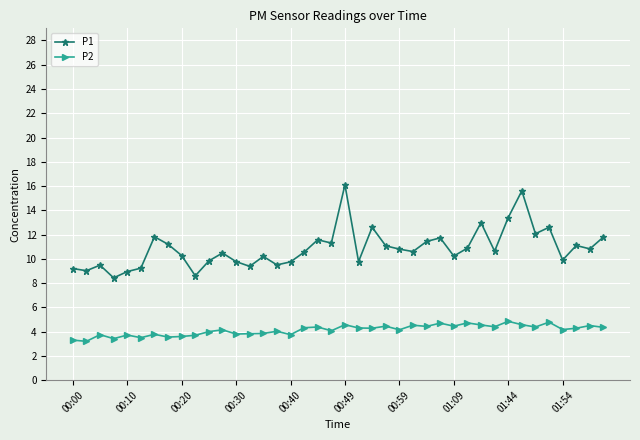

What is the greatest value displayed?

16.1